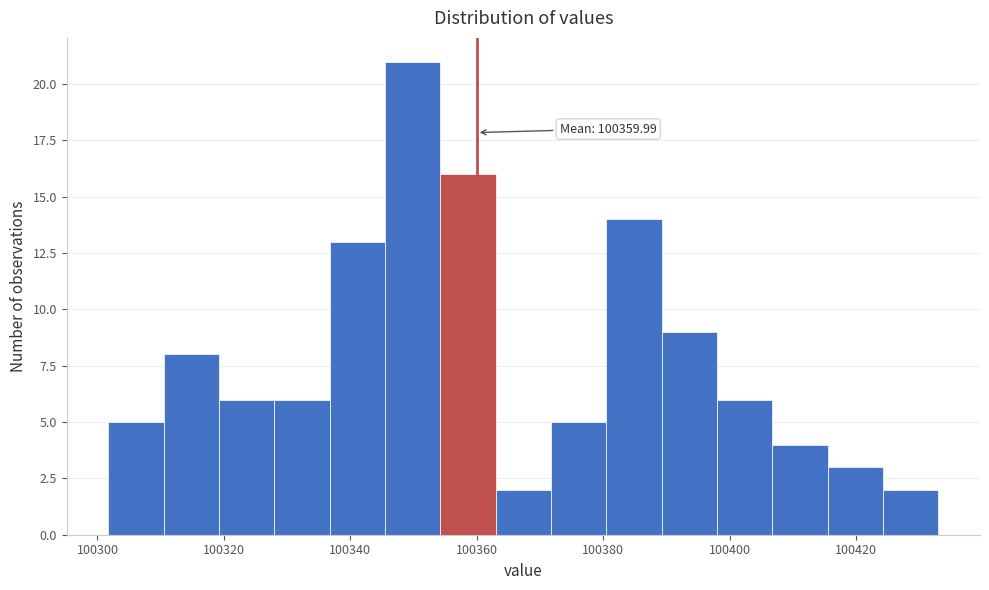

Over which range of the x-axis is the bar tallest?

100346 to 100354